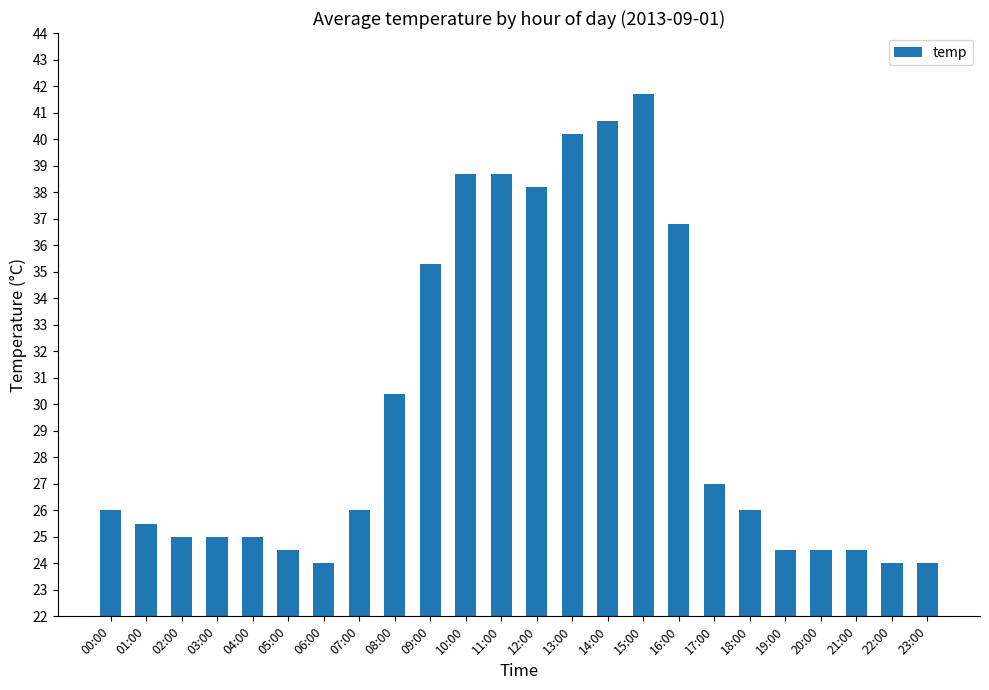

What value does the data have at 11:00?

38.7